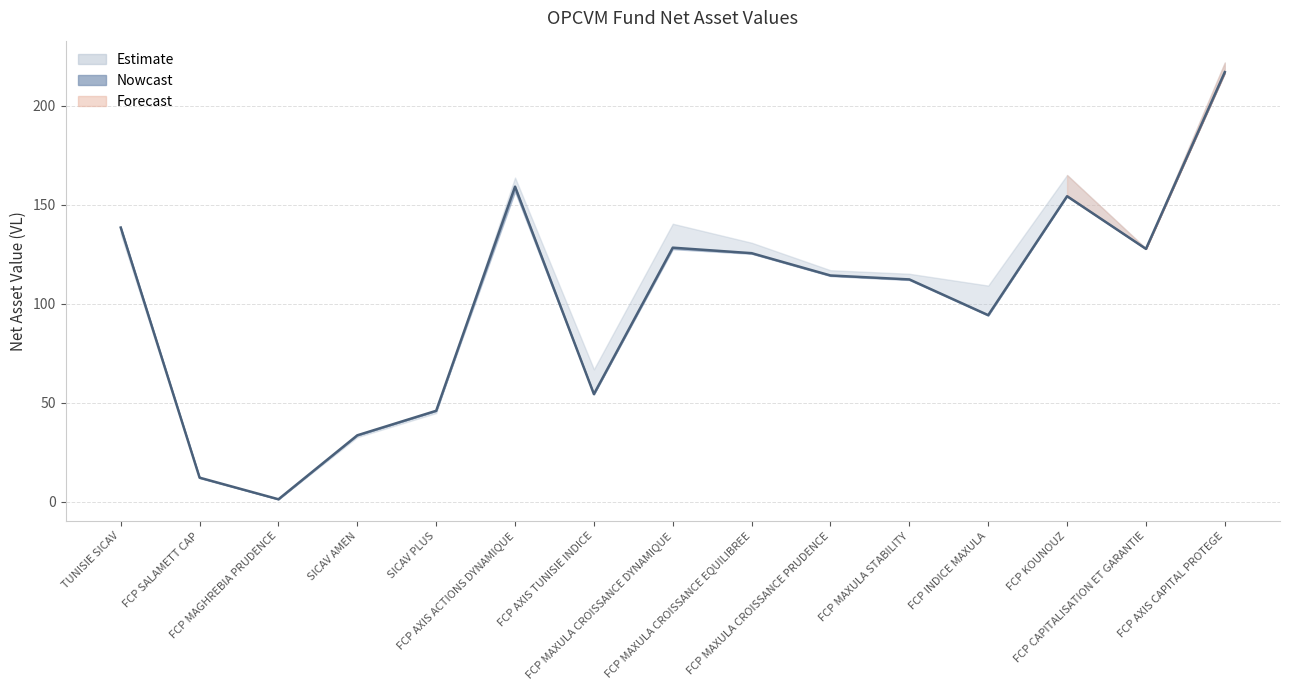

Approximately how many times larger is the value at FCP MAXULA CROISSANCE DYNAMIQUE compared to SICAV PLUS?

2.8